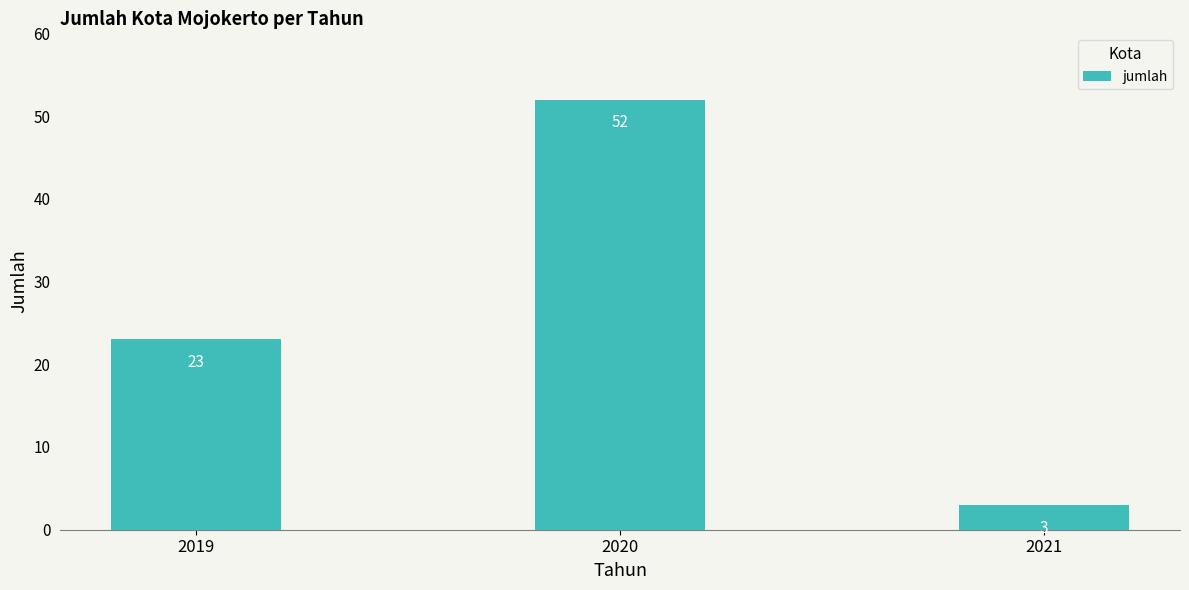

Read the value at 2019.

23